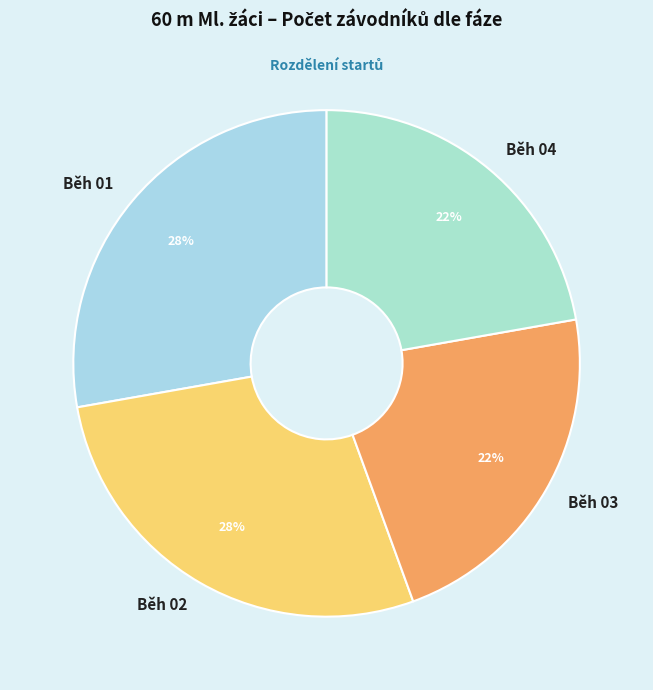

To the nearest percent, what is the average slice percentage?

25%